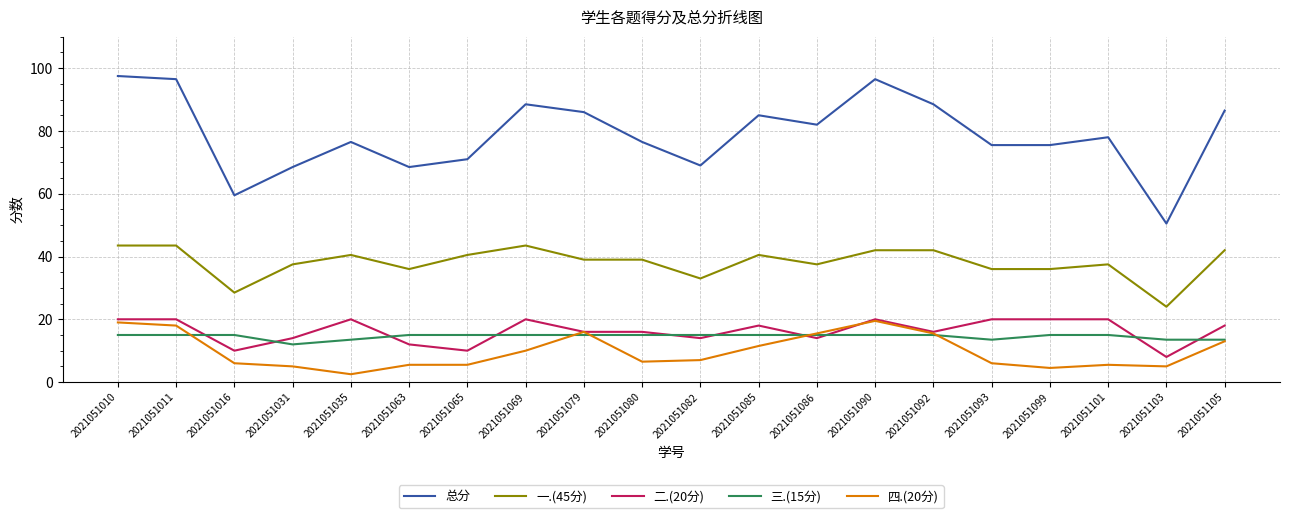

Is this an area chart (filled region under the line)?

No